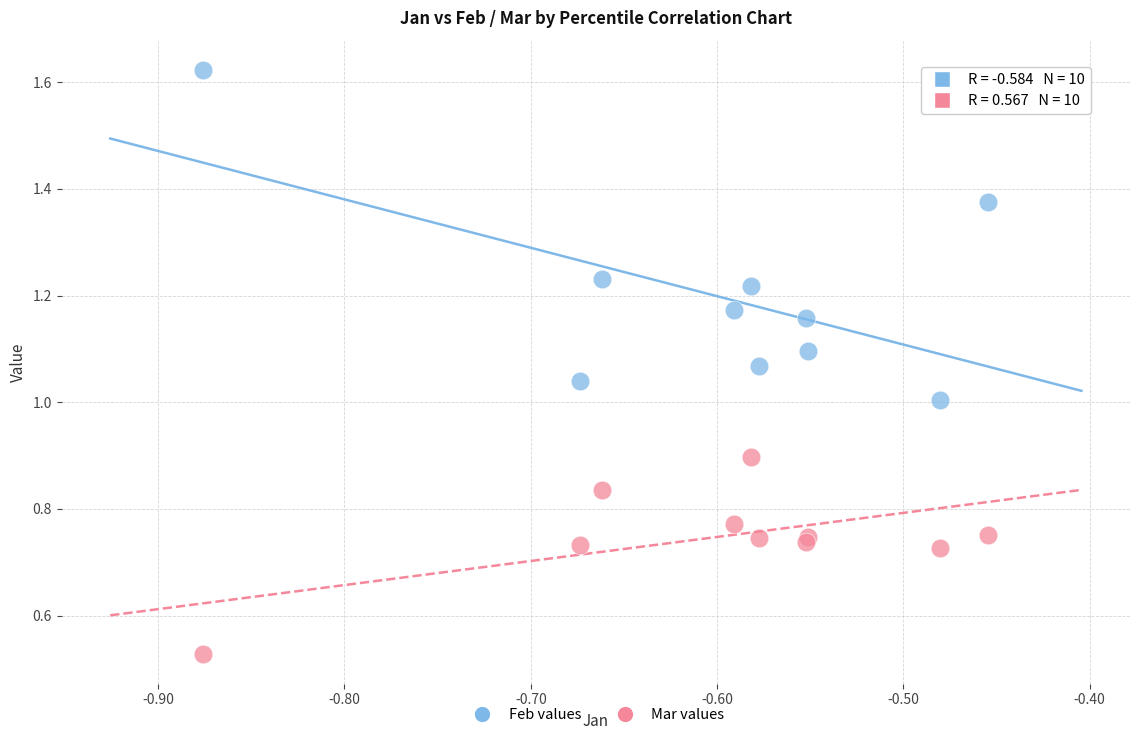

Which series has the largest Y range (max minus min)?

Feb values